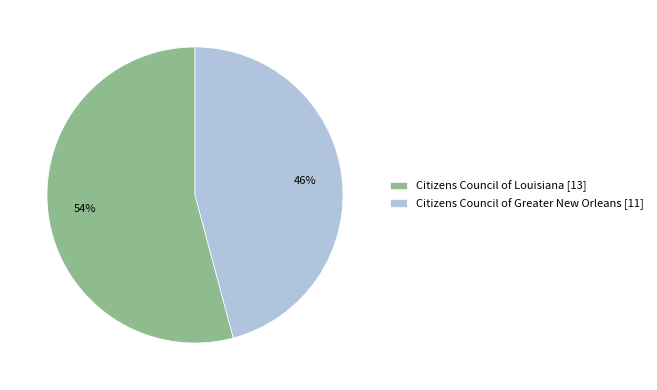

To the nearest percent, what is the combined percentage of Citizens Council of Louisiana and Citizens Council of Greater New Orleans?

100%